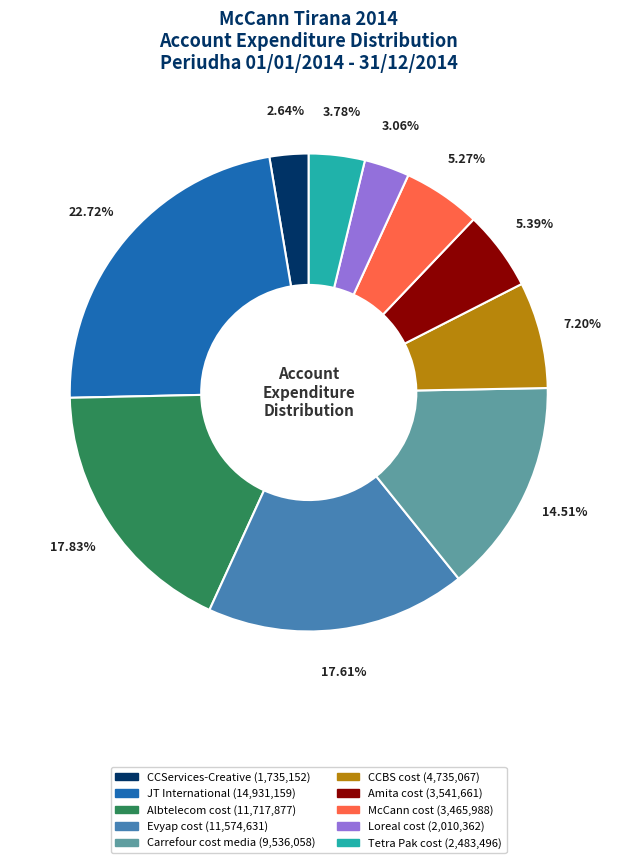

What is the ratio of the value at Albtelecom cost to the value at Carrefour cost media?

1.2